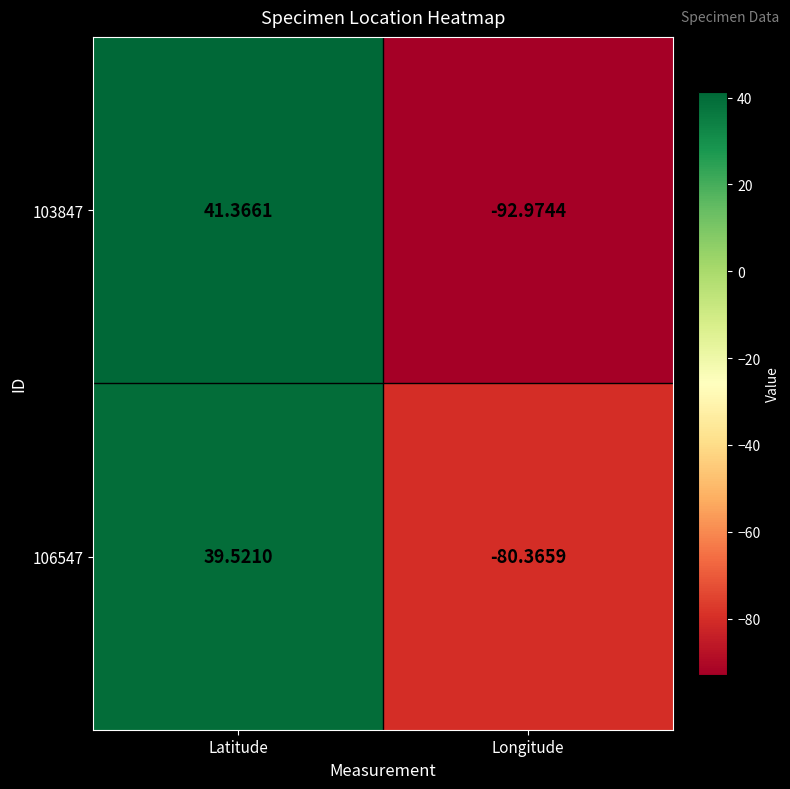

What is the maximum value shown in the chart?

41.4